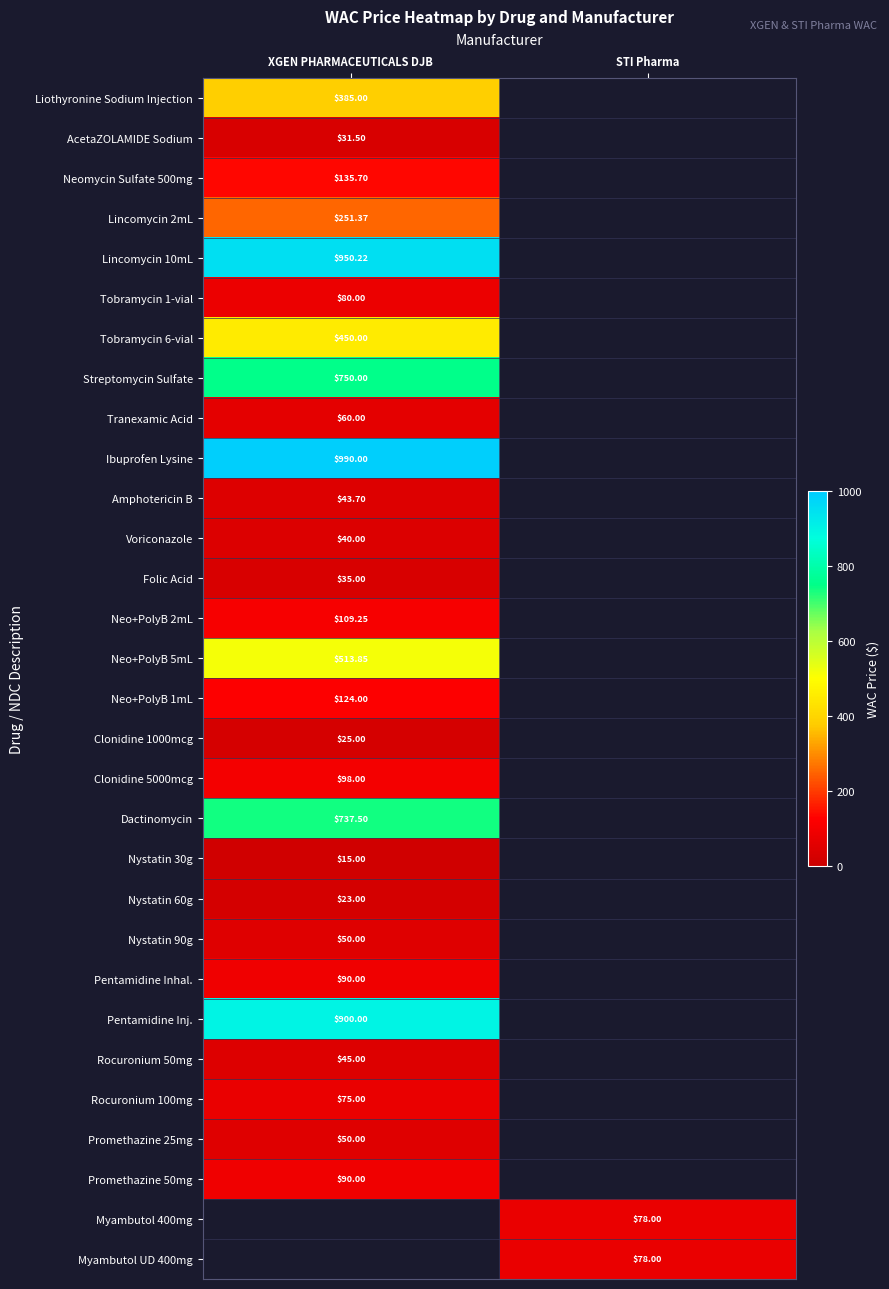

What is the difference between the highest and lowest values at XGEN PHARMACEUTICALS DJB?

975.0